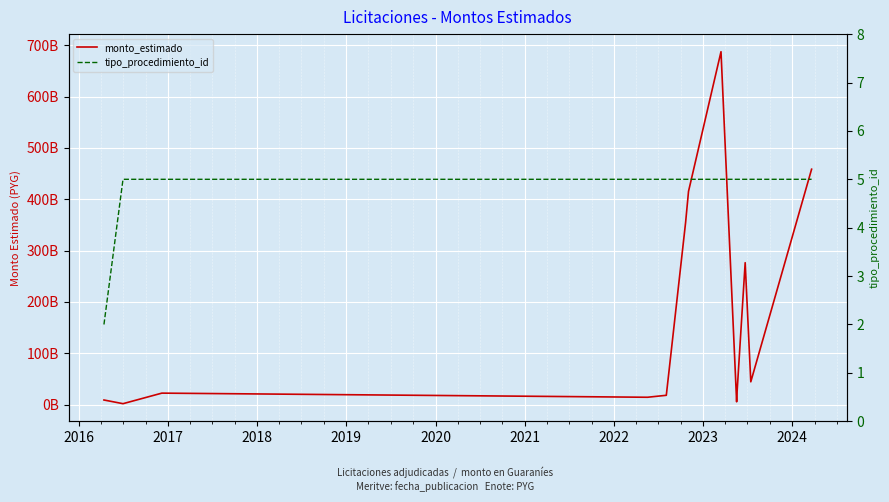

Count the number of categories in the chart.

13